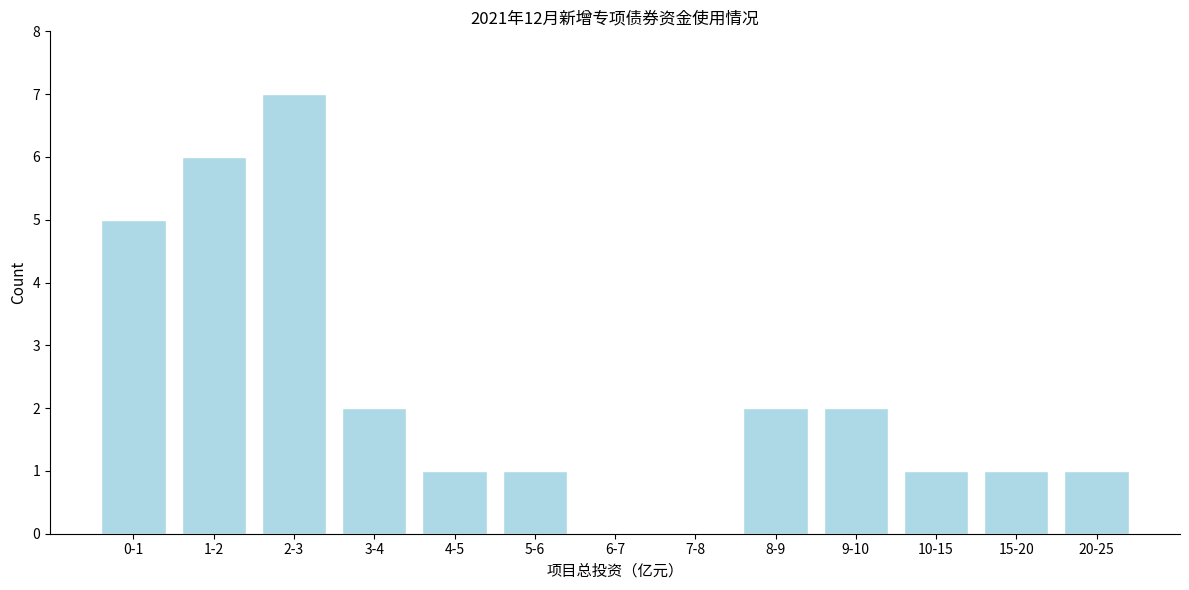

Reading right to left, extract all data points from this chart.

20-25=1	15-20=1	10-15=1	9-10=2	8-9=2	7-8=0	6-7=0	5-6=1	4-5=1	3-4=2	2-3=7	1-2=6	0-1=5